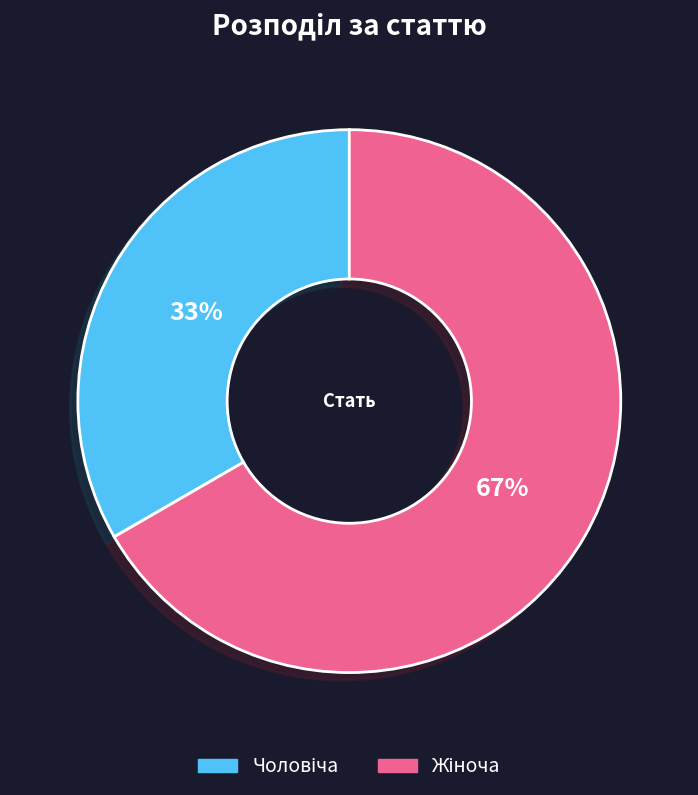

Does any single category account for the majority?

Yes